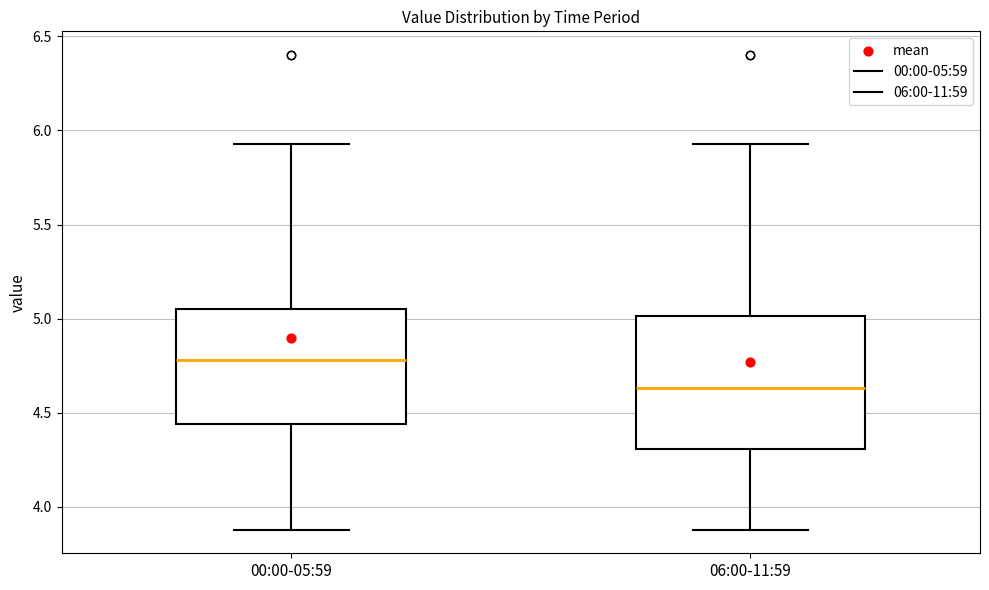

Where does the median line of the box for 06:00-11:59 sit on the y-axis? The values are not printed on the chart, so give them approximately, as read against the axis.

4.65